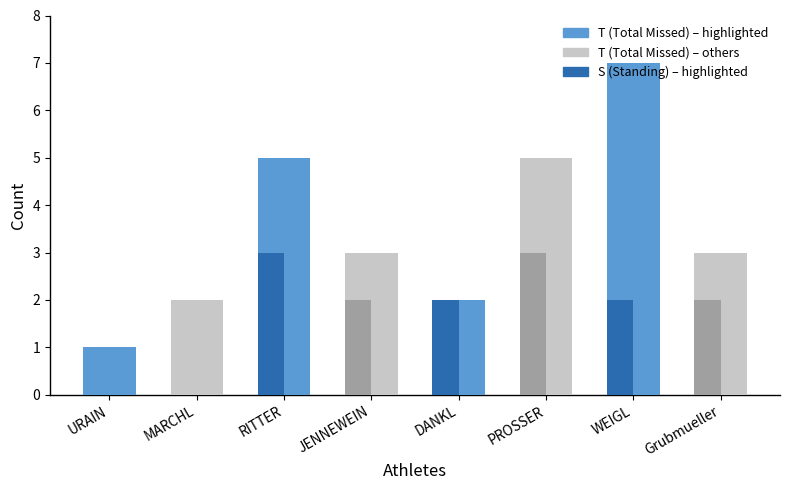

At which category is the sum across all series the highest?

WEIGL